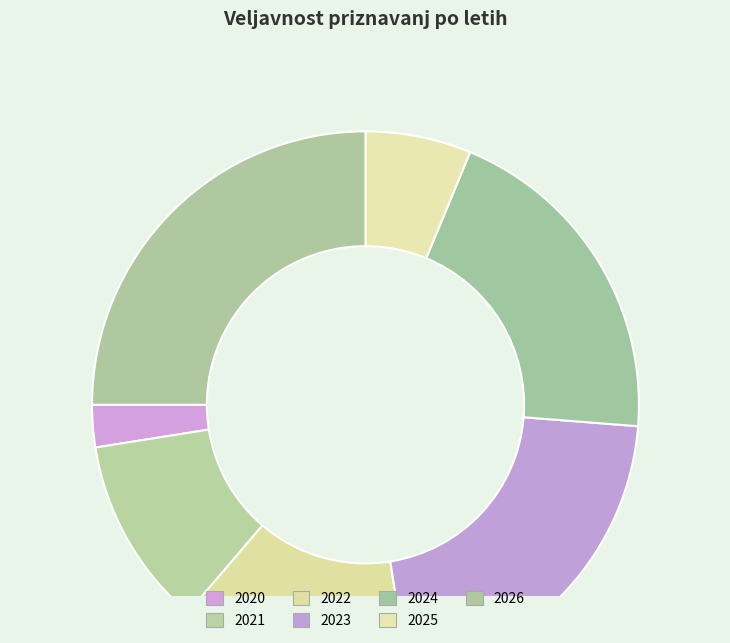

How many slices are in this pie chart?

7